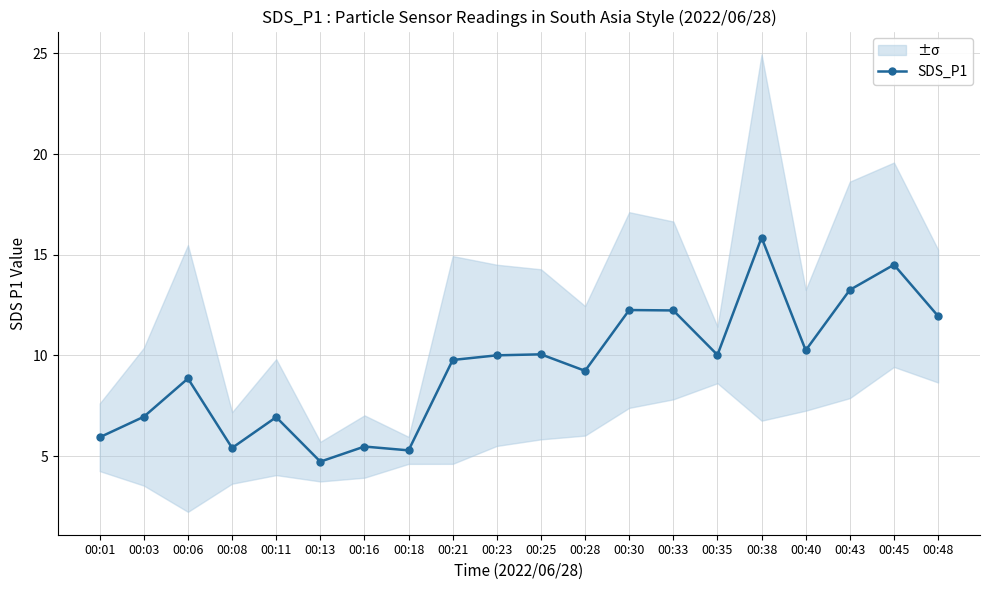

What is the ratio of the value at 00:48 to the value at 00:33?

1.0